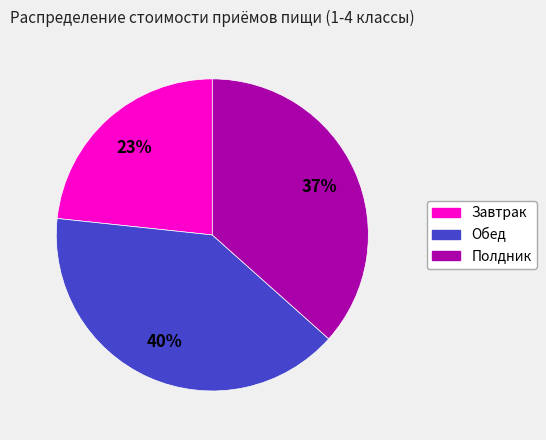

Does Обед represent more than half of the total?

No